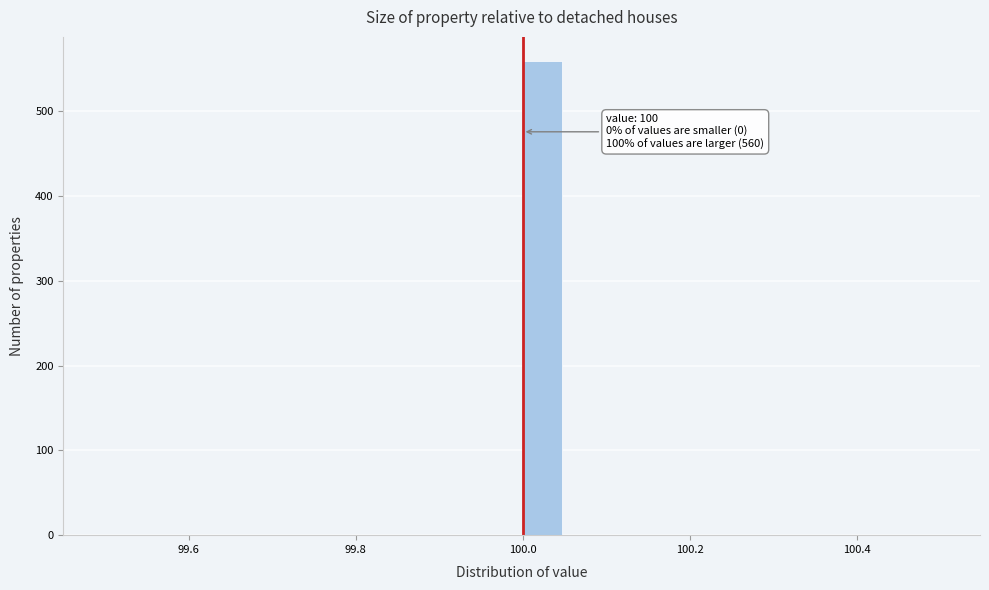

Read against the x-axis, roughly where is the centre of the tallest bar?

100.02